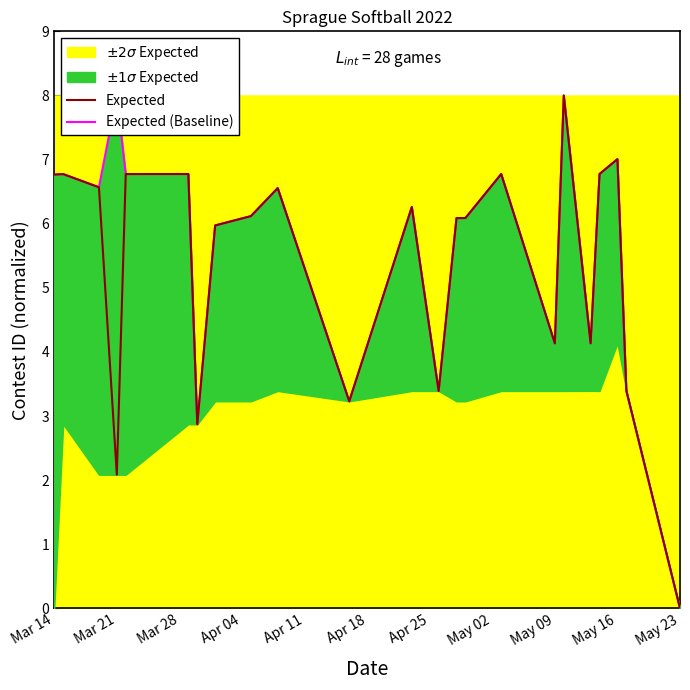

The Expected series shows 2.9 at Mar 14. True or false?

False